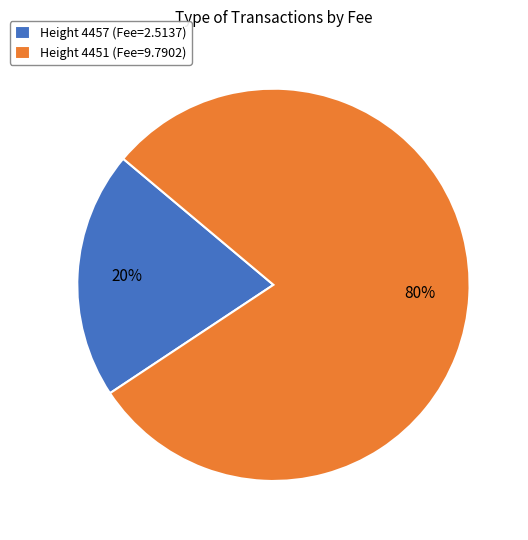

Combined, do Height 4457 (Fee=2.5137) and Height 4451 (Fee=9.7902) account for over 50%?

Yes